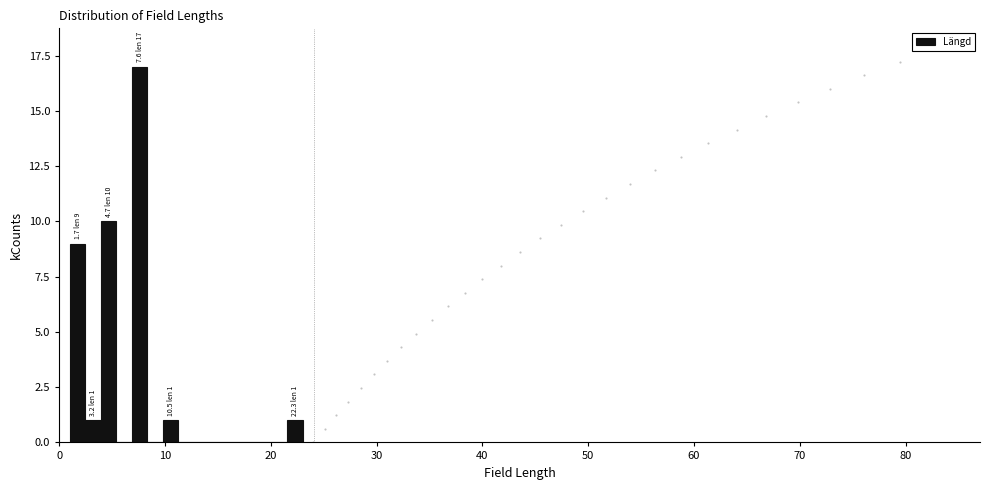

Around what value on the x-axis is the tallest bar? Give the approximate position of its centre, as read against the axis.

8